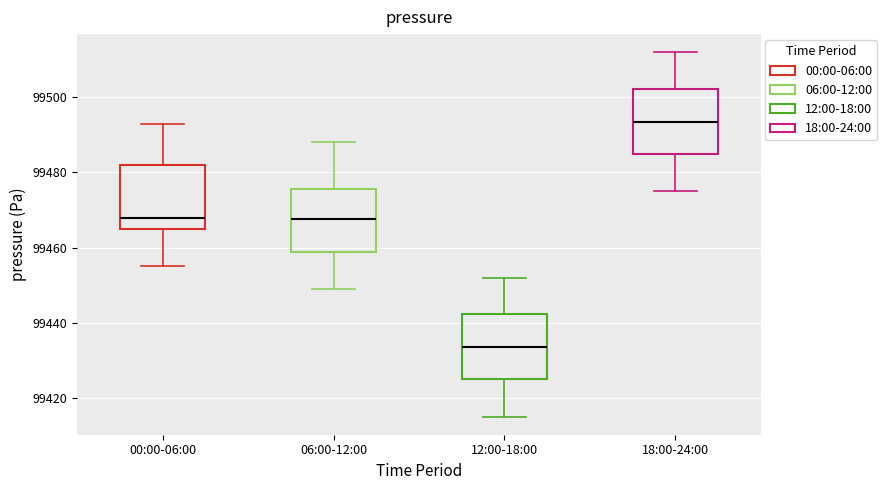

Where does the upper whisker of the box for 06:00-12:00 end on the y-axis? The values are not printed on the chart, so give them approximately, as read against the axis.

99488